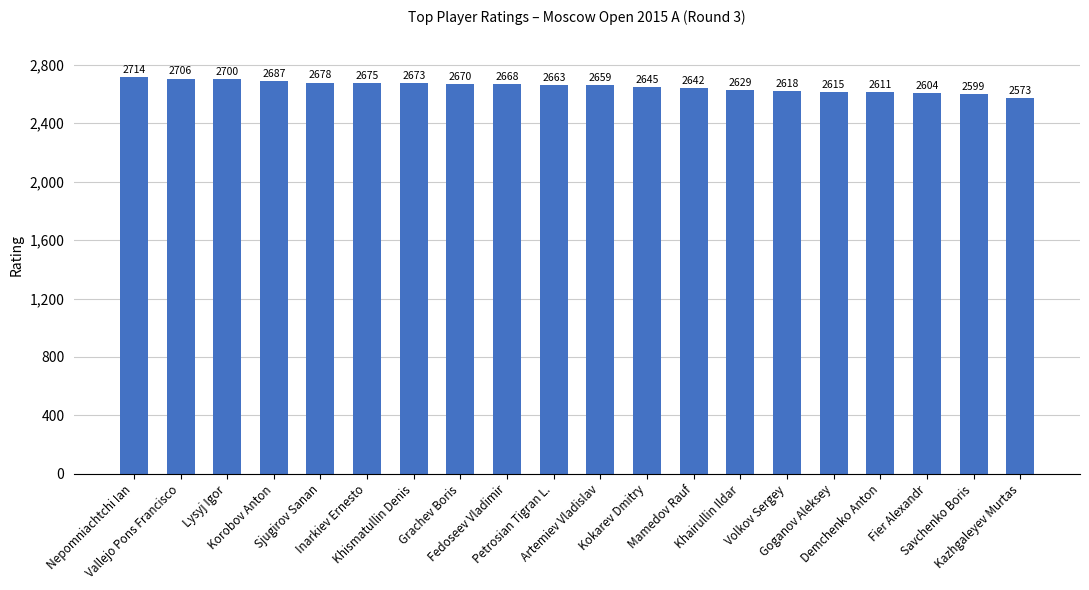

How many data points are less than 2663?

10